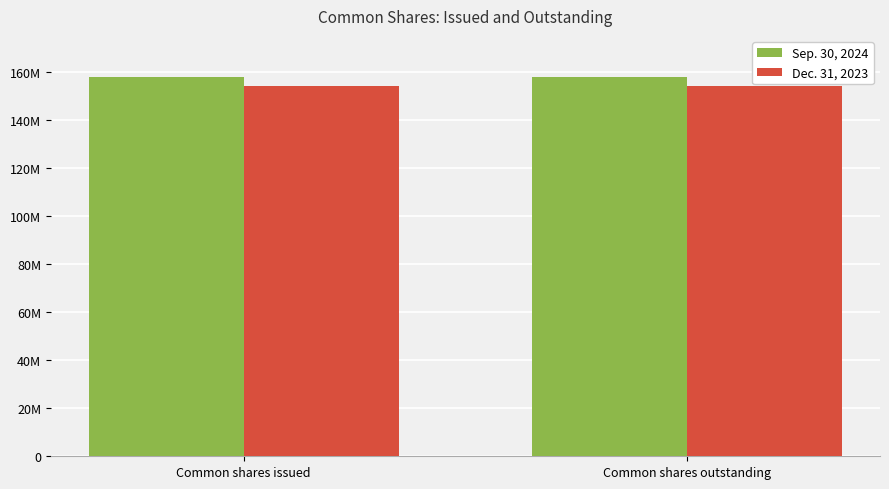

Reading right to left, extract all data points from this chart.

Sep. 30, 2024: Common shares outstanding=157762229	Common shares issued=157762229
Dec. 31, 2023: Common shares outstanding=154332366	Common shares issued=154332366